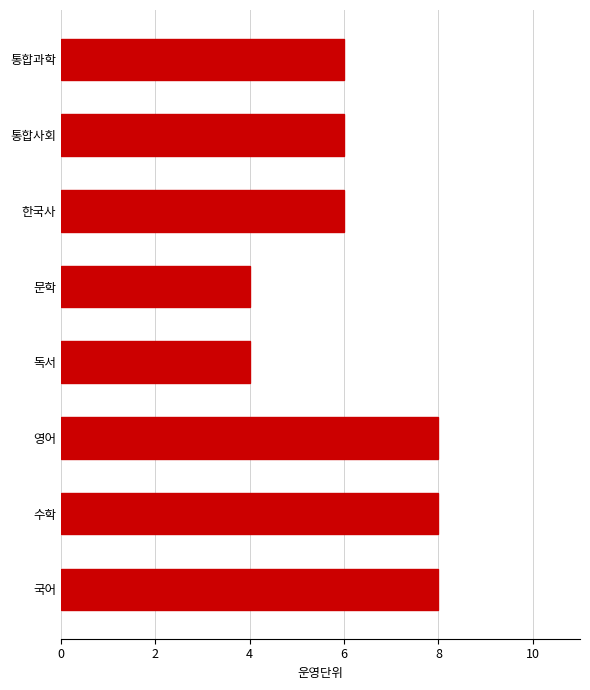

The value at 국어 is 4. True or false?

False